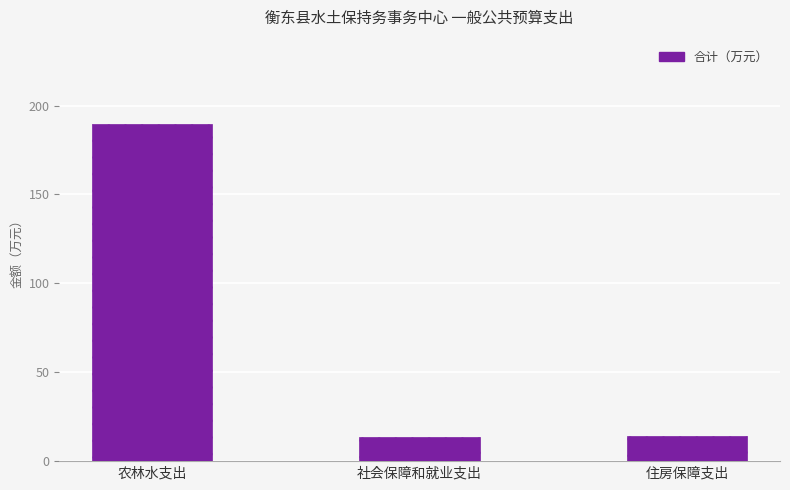

Where does the data first go above 14?

农林水支出